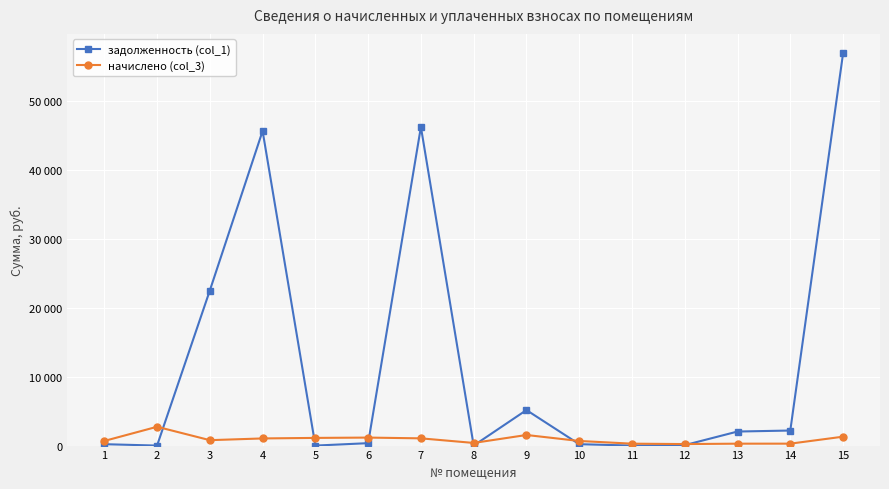

Is this an area chart (filled region under the line)?

No